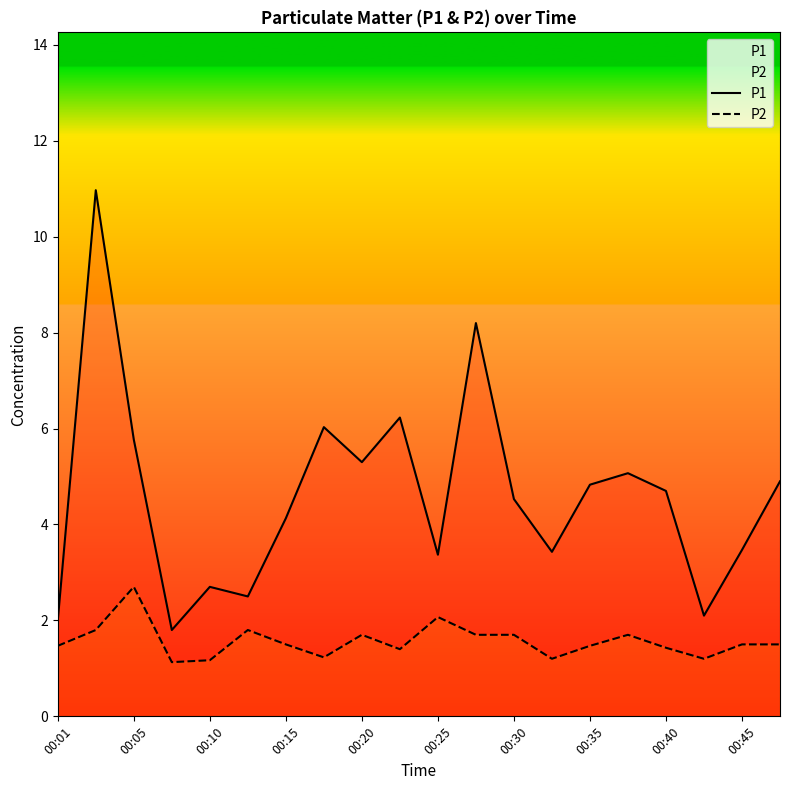

What is the average value of the P1 series?

4.6